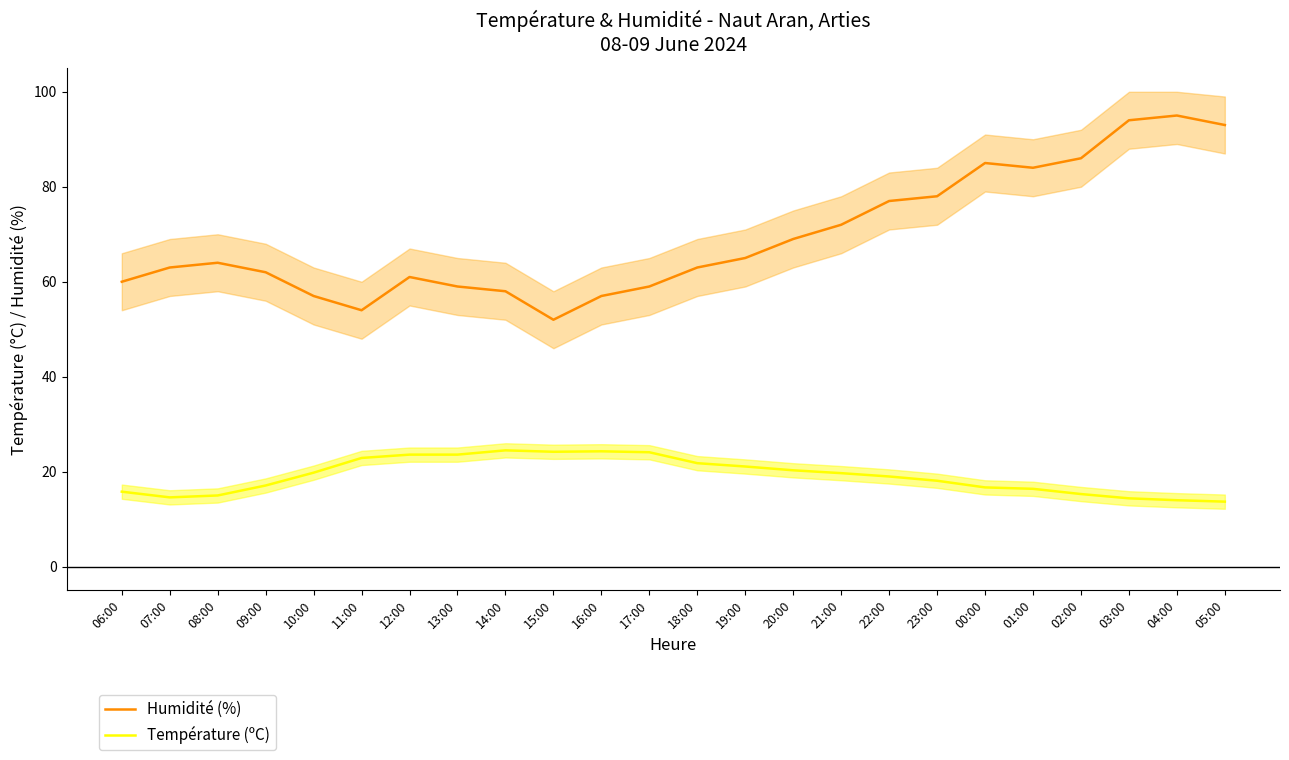

What position from the left is 22:00?

17